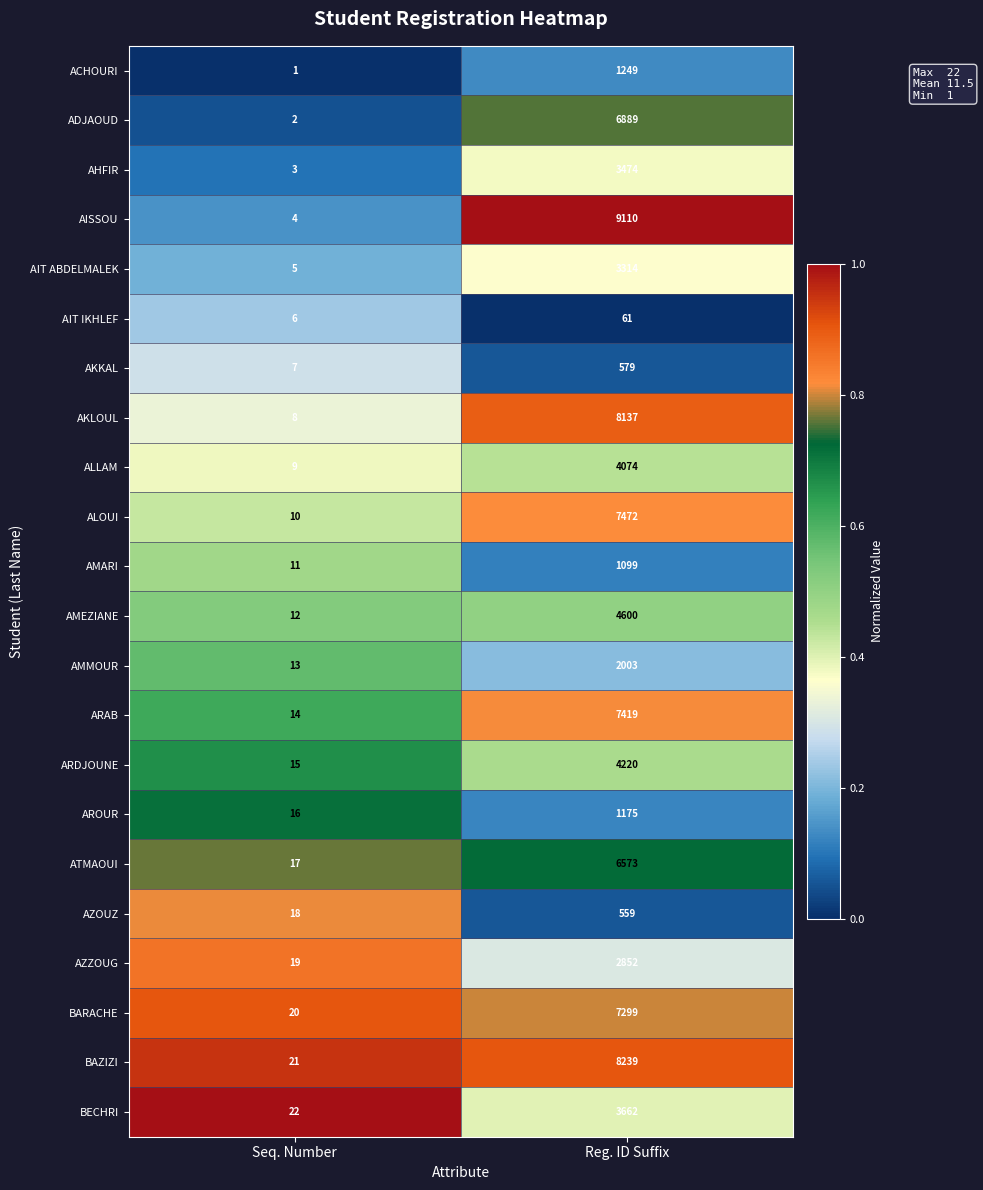

What is the difference between the BECHRI values at Seq. Number and Reg. ID Suffix?

3640